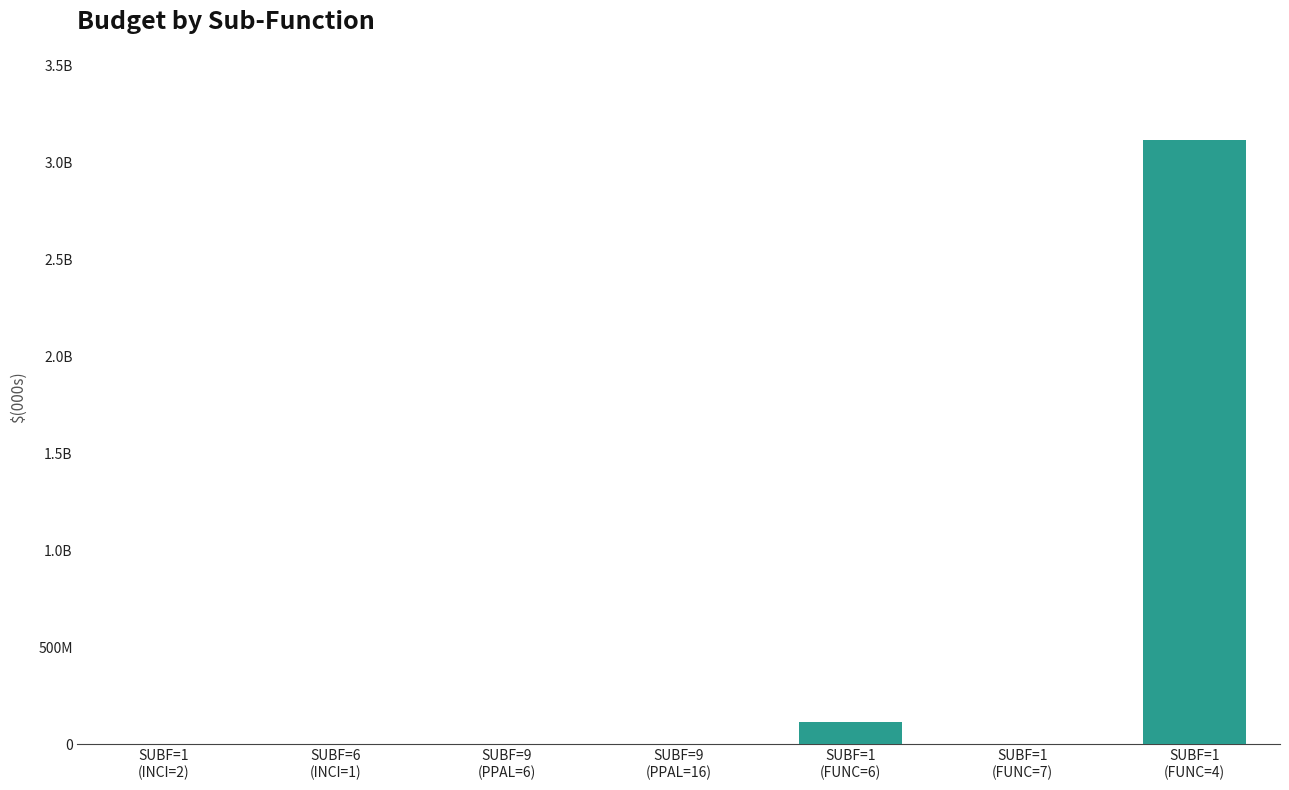

What is the sum of all values?

3231975768.2